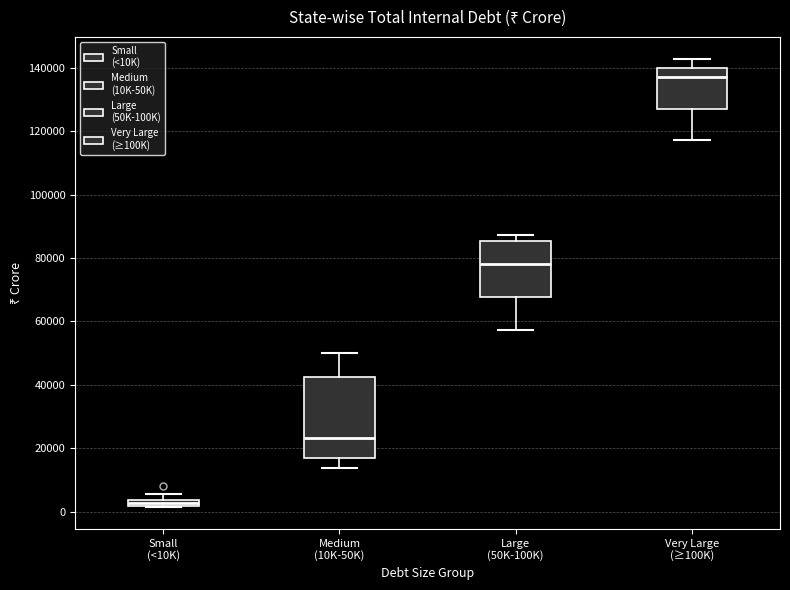

Which box is the tallest, from its lower edge to its upper edge?

Medium (10K-50K)